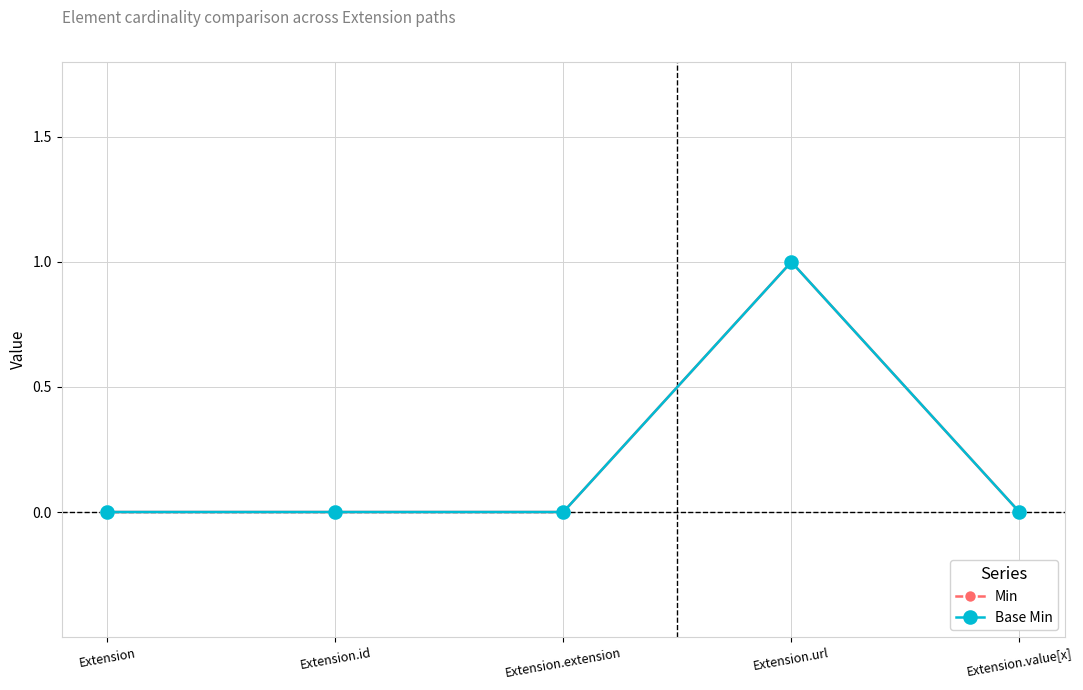

Does the chart have visible grid lines?

Yes